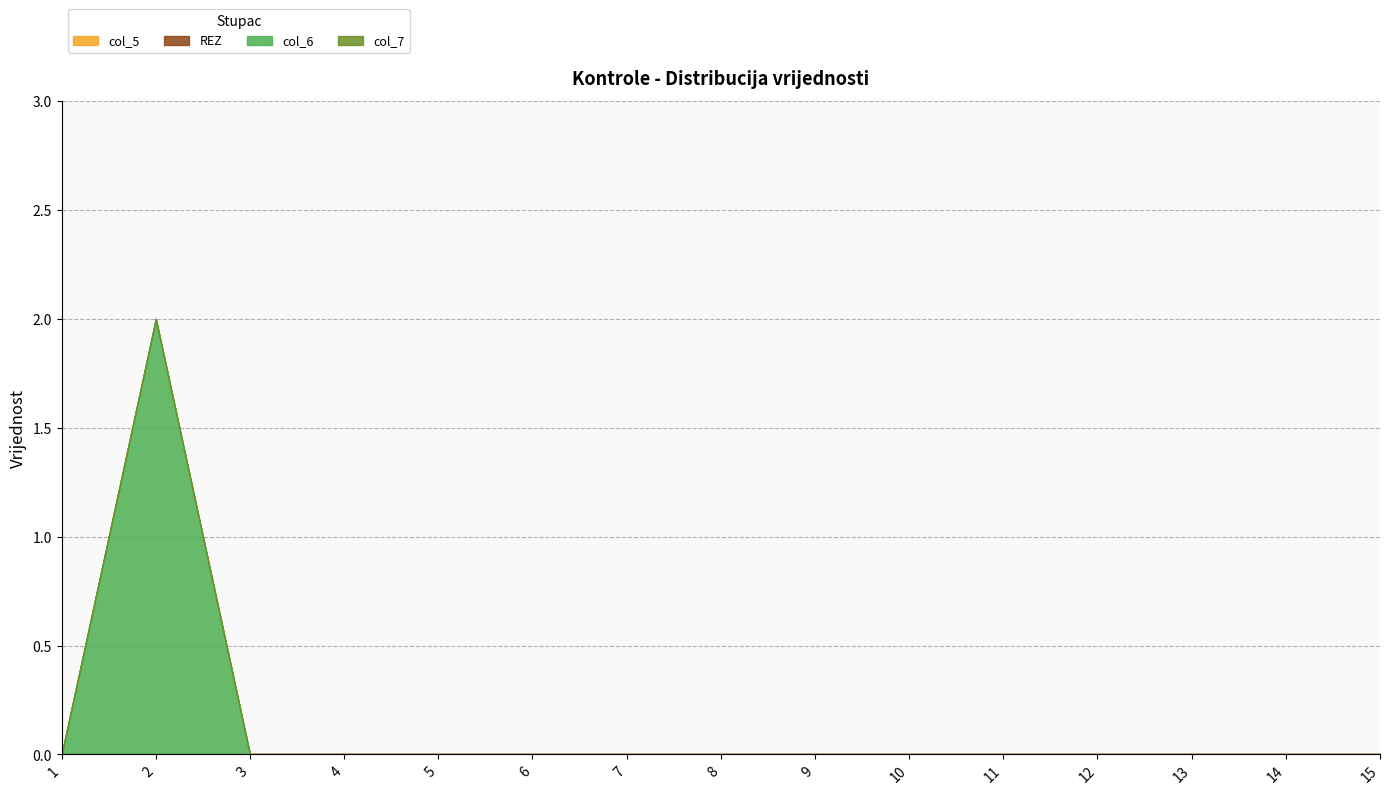

Reading left to right, list all the values displayed in this chart.

col_5: 0	0	0	0	0	0	0	0	0	0	0	0	0	0	0
REZ: 0	0	0	0	0	0	0	0	0	0	0	0	0	0	0
col_6: 0	2	0	0	0	0	0	0	0	0	0	0	0	0	0
col_7: 0	0	0	0	0	0	0	0	0	0	0	0	0	0	0